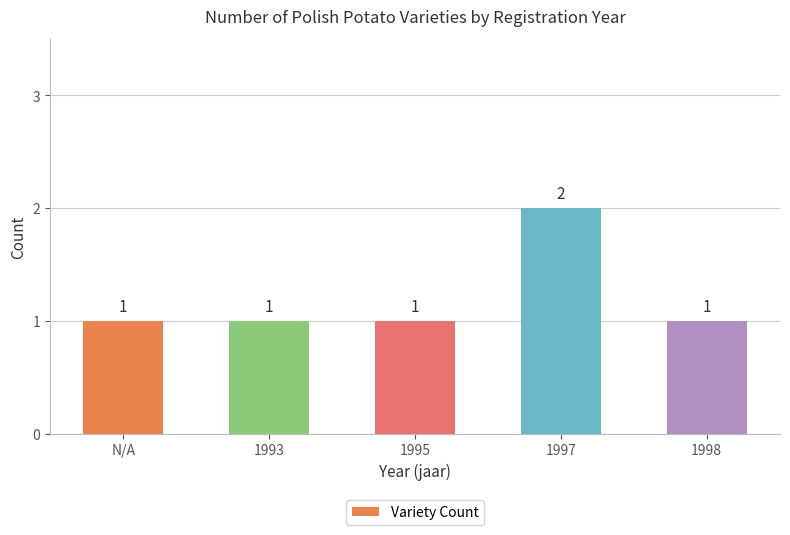

Reading left to right, list all the values displayed in this chart.

1	1	1	2	1